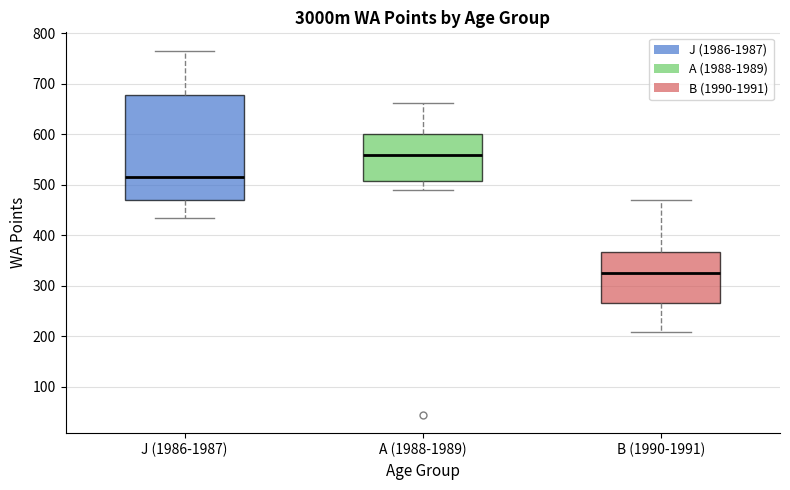

Which box is the tallest, from its lower edge to its upper edge?

J (1986-1987)